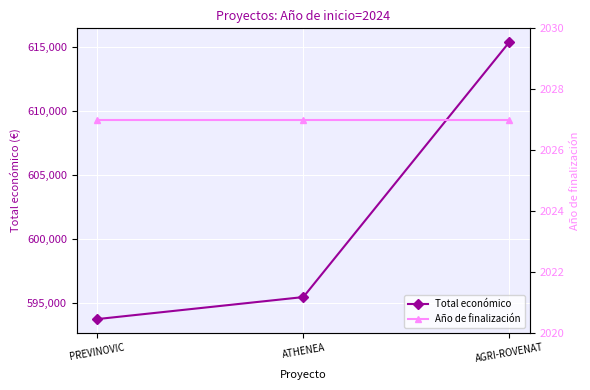

At which category is the sum across all series the highest?

AGRI-ROVENAT